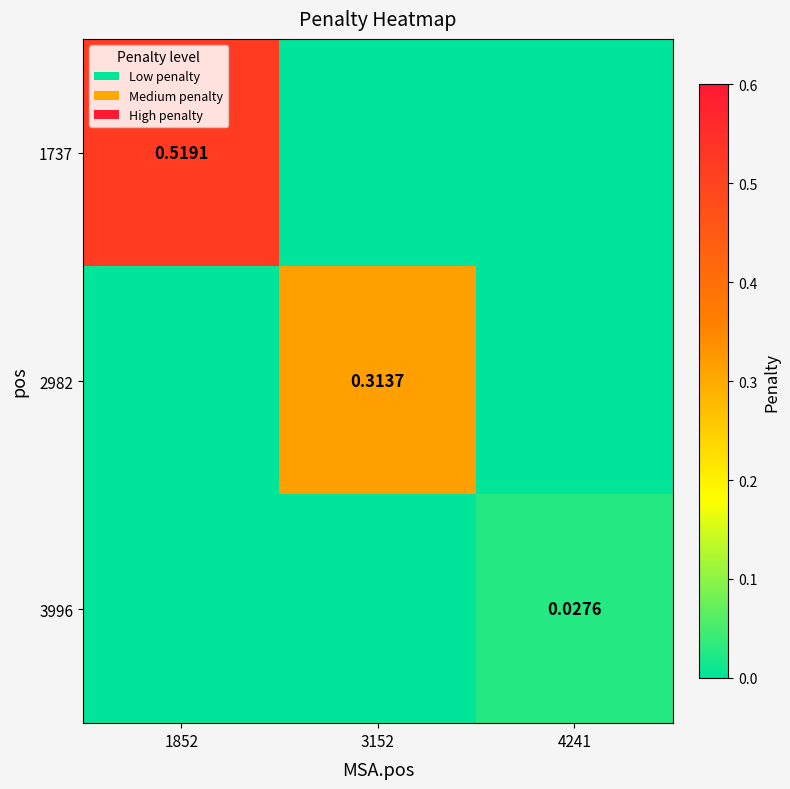

Is the value of 1737 at 1852 greater than the value of 3996 at 4241?

Yes